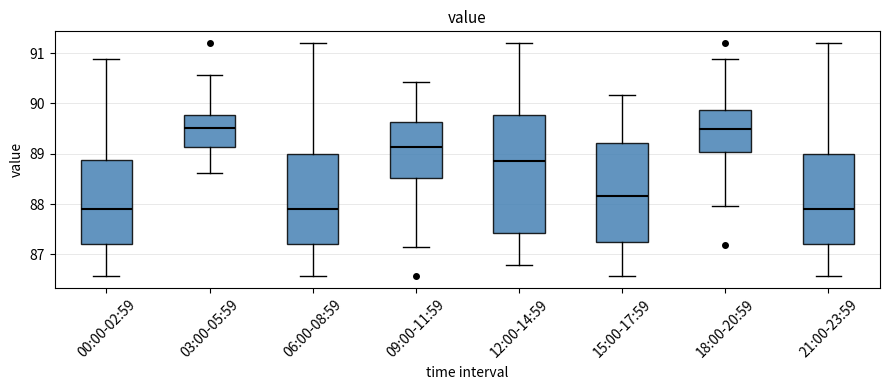

Reading left to right, transcribe this box plot: for each box, give where its median line is, the range the box spans, and where its two whiskers end, as read against the y-axis. The values are not printed on the chart, so give them approximately, as read against the axis.

00:00-02:59: median 87.9, box 87.2 to 88.9, whiskers 86.6 to 90.9
03:00-05:59: median 89.5, box 89.1 to 89.8, whiskers 88.6 to 90.6
06:00-08:59: median 87.9, box 87.2 to 89.0, whiskers 86.6 to 91.2
09:00-11:59: median 89.1, box 88.5 to 89.6, whiskers 87.2 to 90.4
12:00-14:59: median 88.8, box 87.4 to 89.8, whiskers 86.8 to 91.2
15:00-17:59: median 88.2, box 87.3 to 89.2, whiskers 86.6 to 90.2
18:00-20:59: median 89.5, box 89.0 to 89.9, whiskers 88.0 to 90.9
21:00-23:59: median 87.9, box 87.2 to 89.0, whiskers 86.6 to 91.2